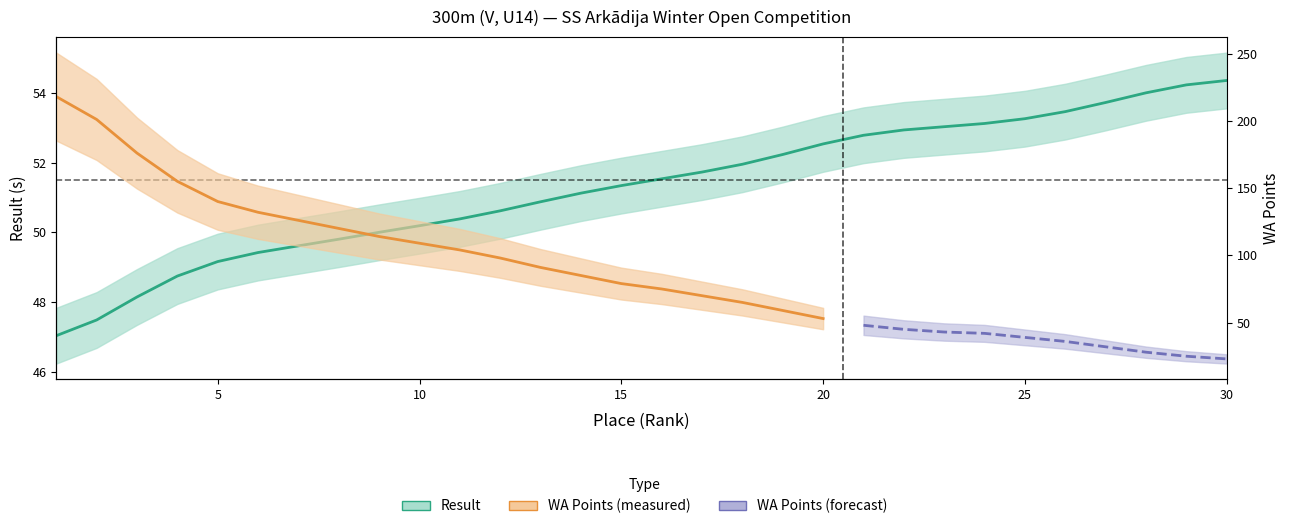

The chart shows a value of 11.3 at 27. True or false?

False